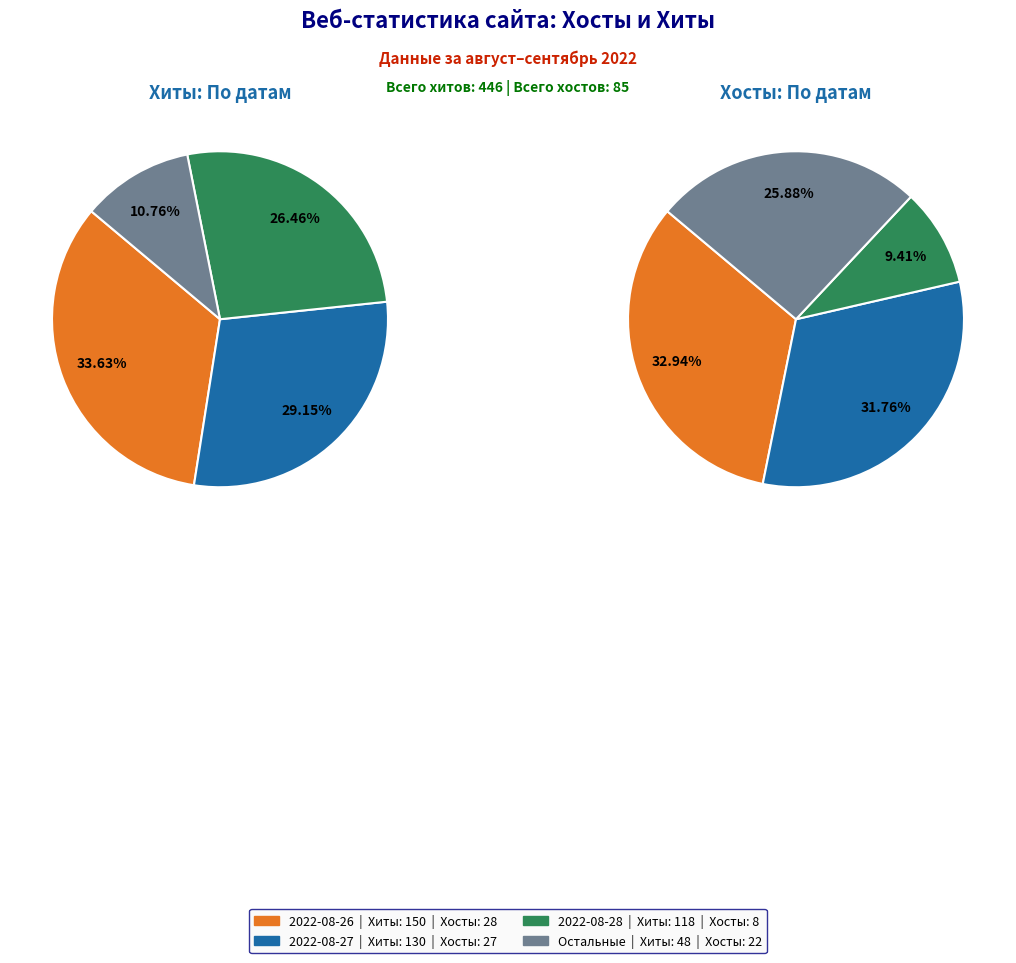

Does any single category account for the majority?

No